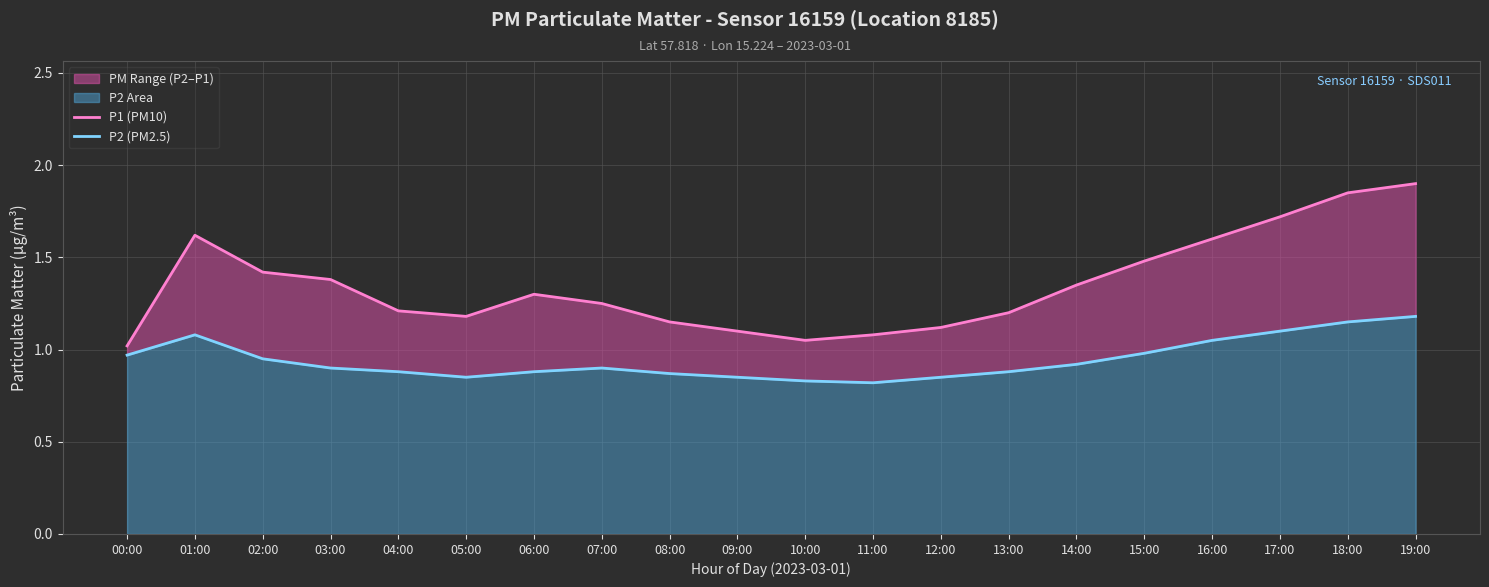

Where is P1 (PM10) nearest to the value 1?

00:00